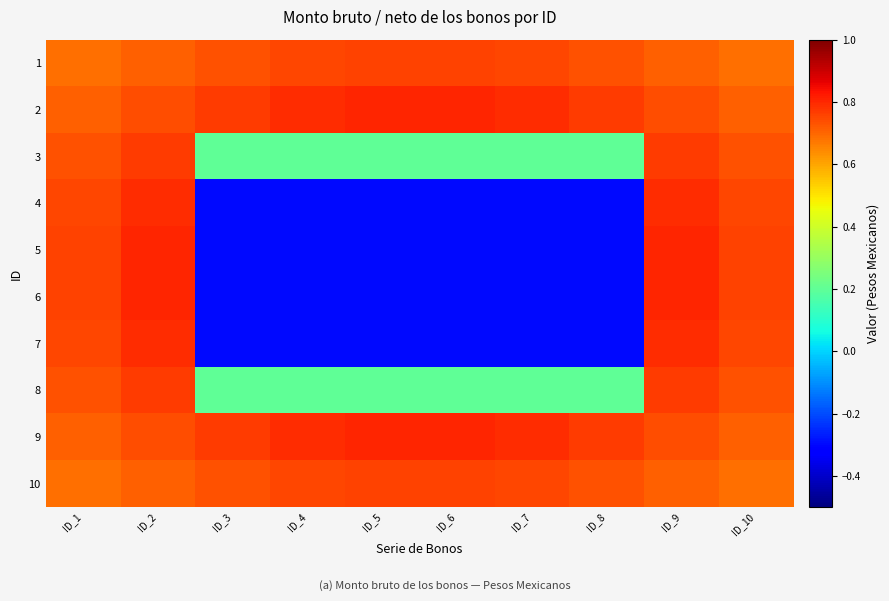

Which has a higher value, ID_4 or ID_5?

ID_5